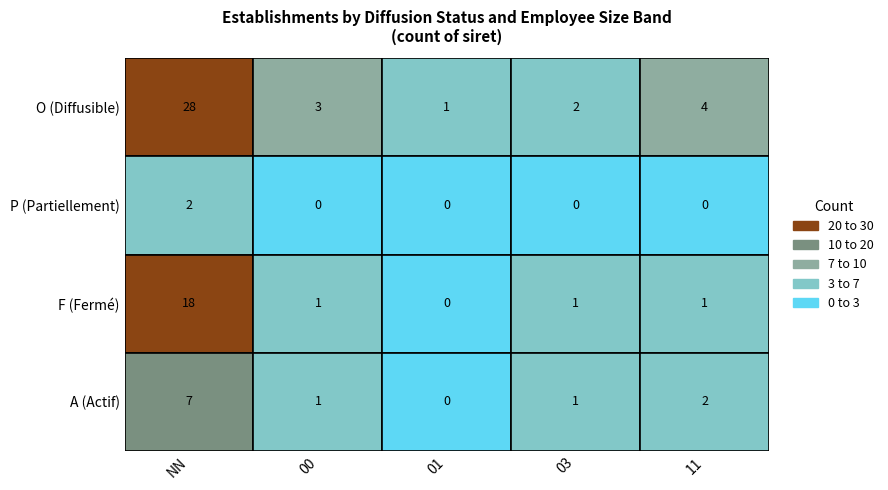

Is it true that A equals 7 at NN_total?

True